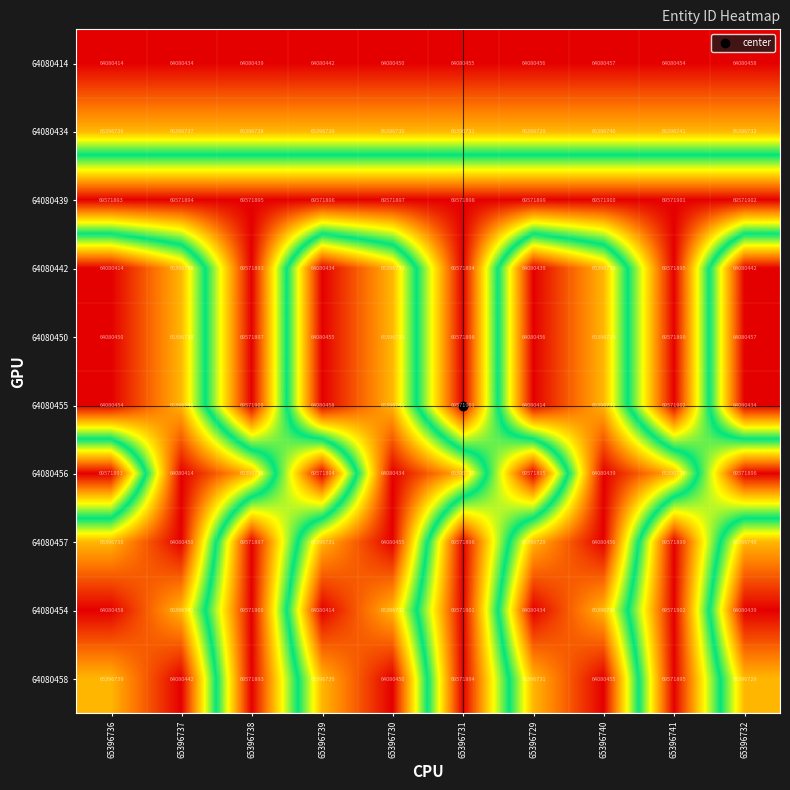

At which label does 64080414 first exceed 64080454?

65396731